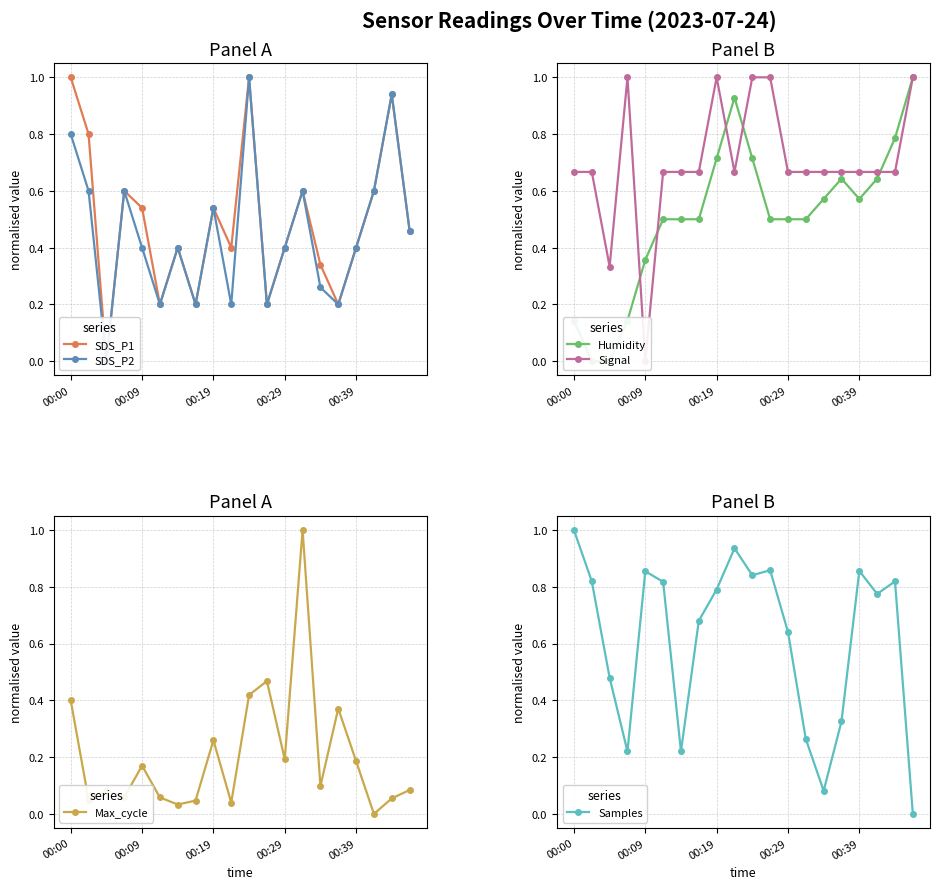

Which series ends up on top after the final intersection of Samples and Max_cycle?

Max_cycle